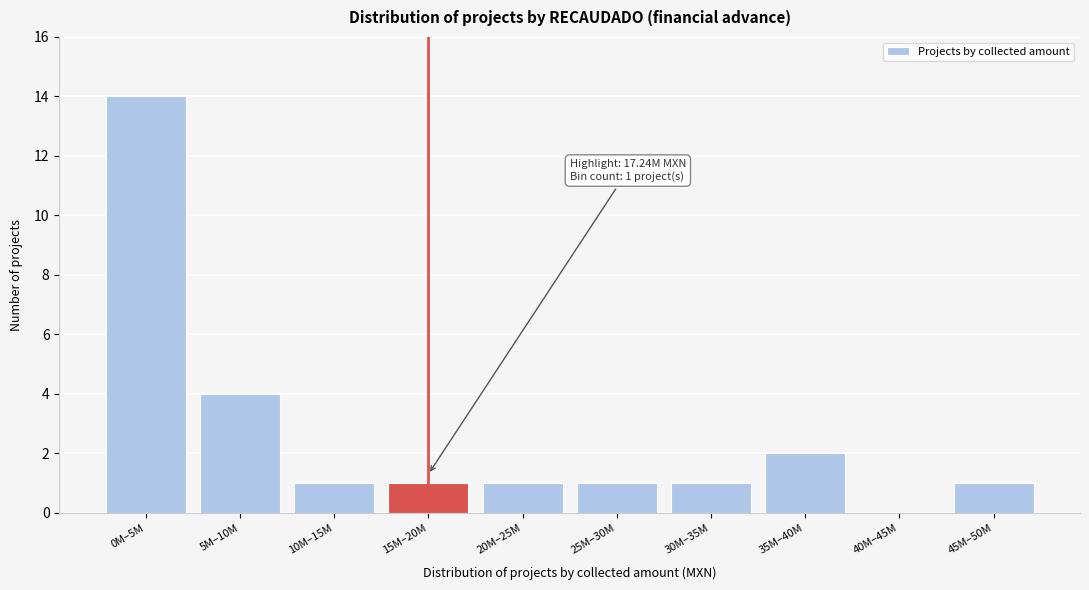

Reading right to left, transcribe all the data shown in this chart.

45M–50M=1	40M–45M=0	35M–40M=2	30M–35M=1	25M–30M=1	20M–25M=1	15M–20M=1	10M–15M=1	5M–10M=4	0M–5M=14